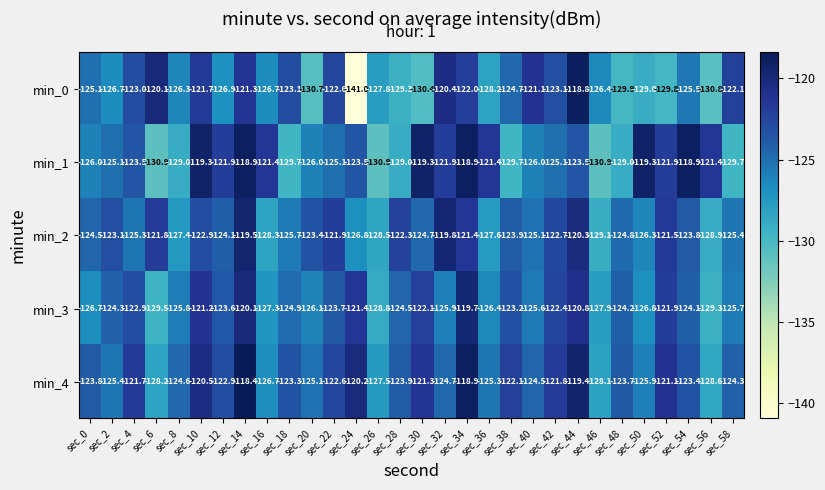

At which category is the sum across all series the highest?

sec_14